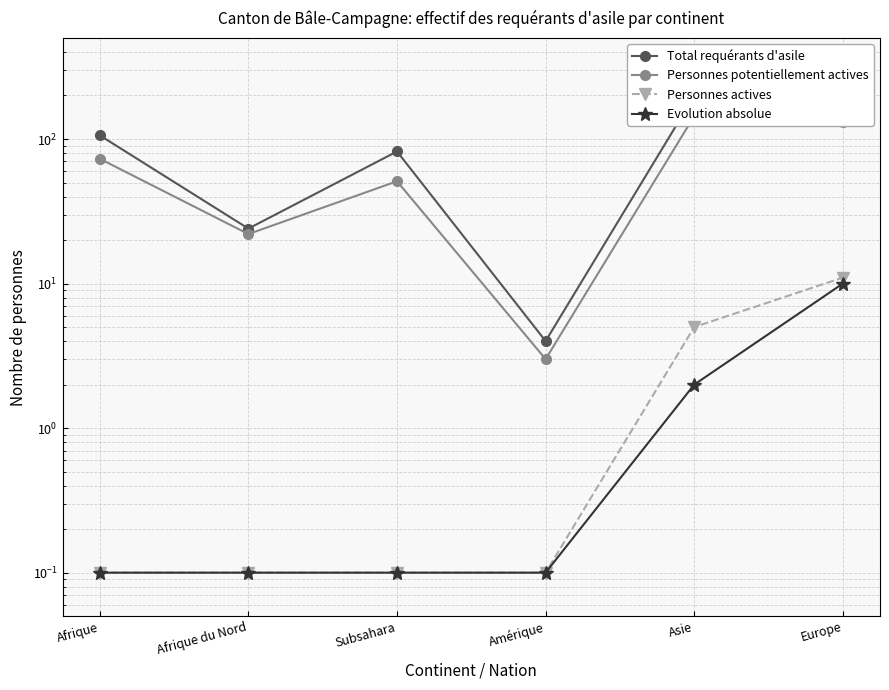

Which category has the highest value in the Personnes potentiellement actives series?

Asie